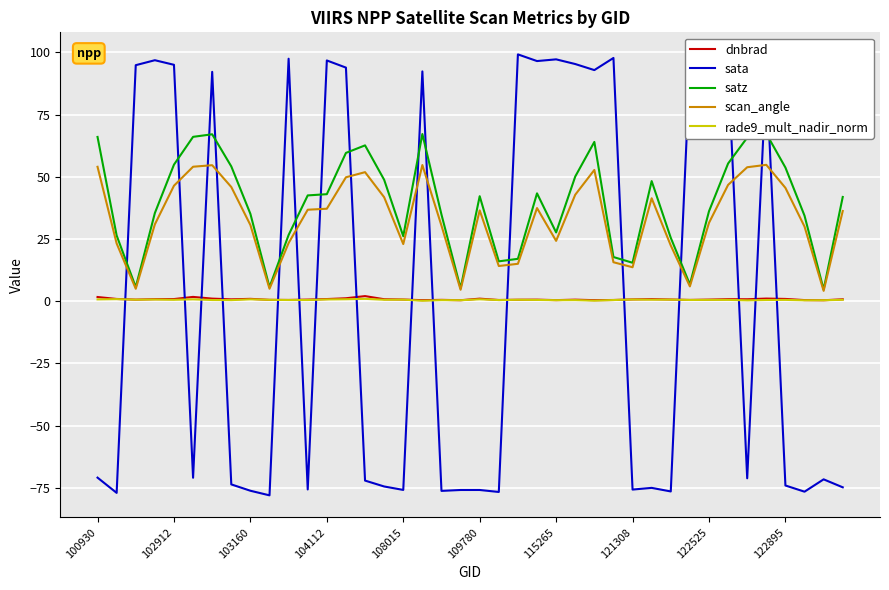

Which series has the largest total across all categories?

satz